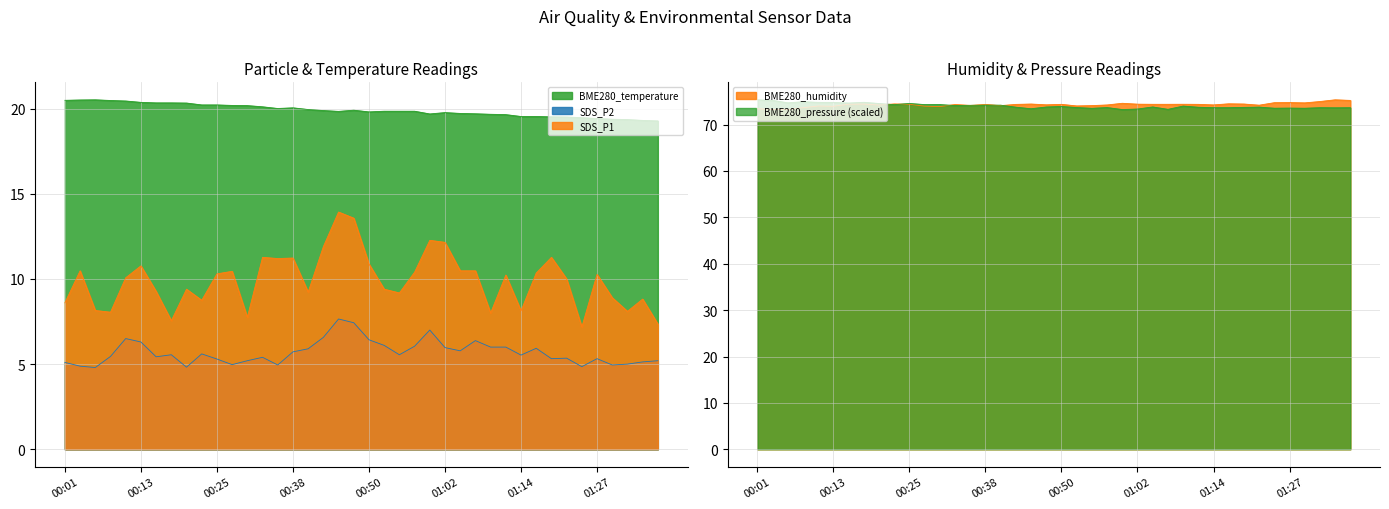

List the series in order of their peak value, highest first.

BME280_temperature, SDS_P1, SDS_P2